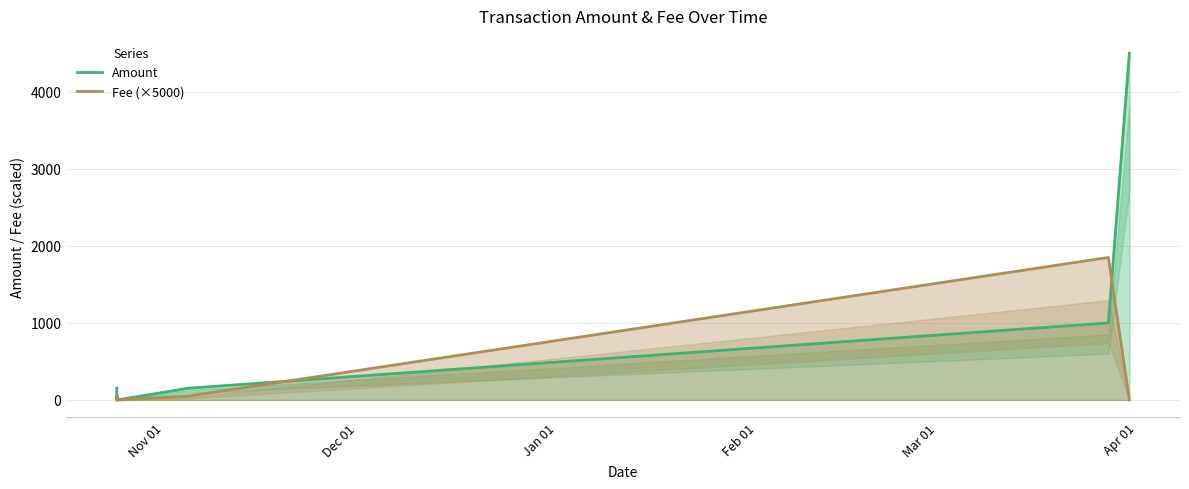

At how many categories does at least one series exceed 3864?

1